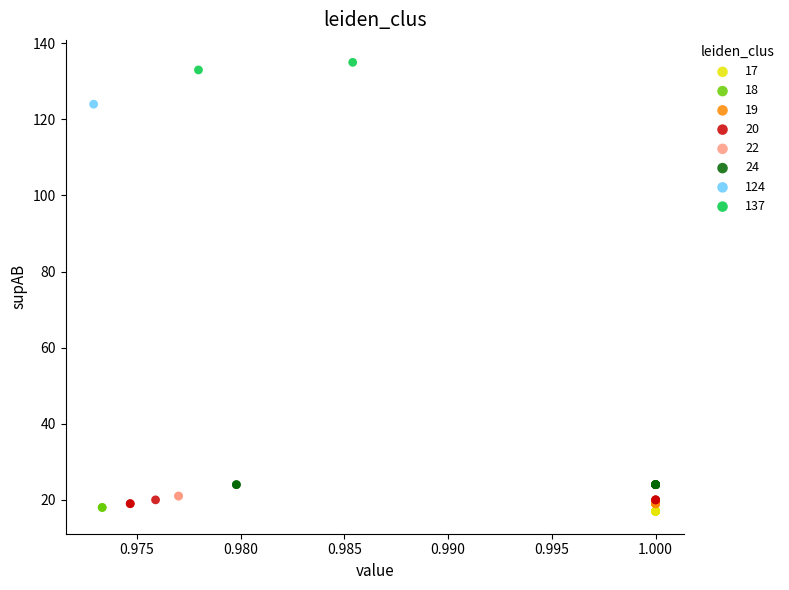

What are all the series names shown in the legend?

17, 18, 19, 20, 22, 24, 124, 137